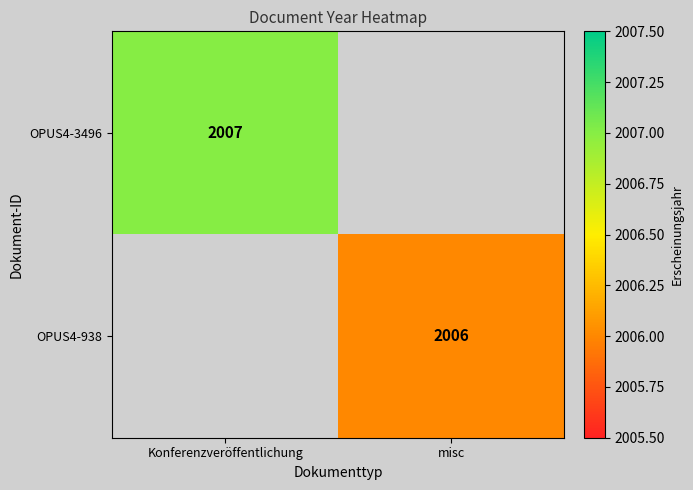

The value of OPUS4-3496 at Konferenzveröffentlichung is 3316. True or false?

False